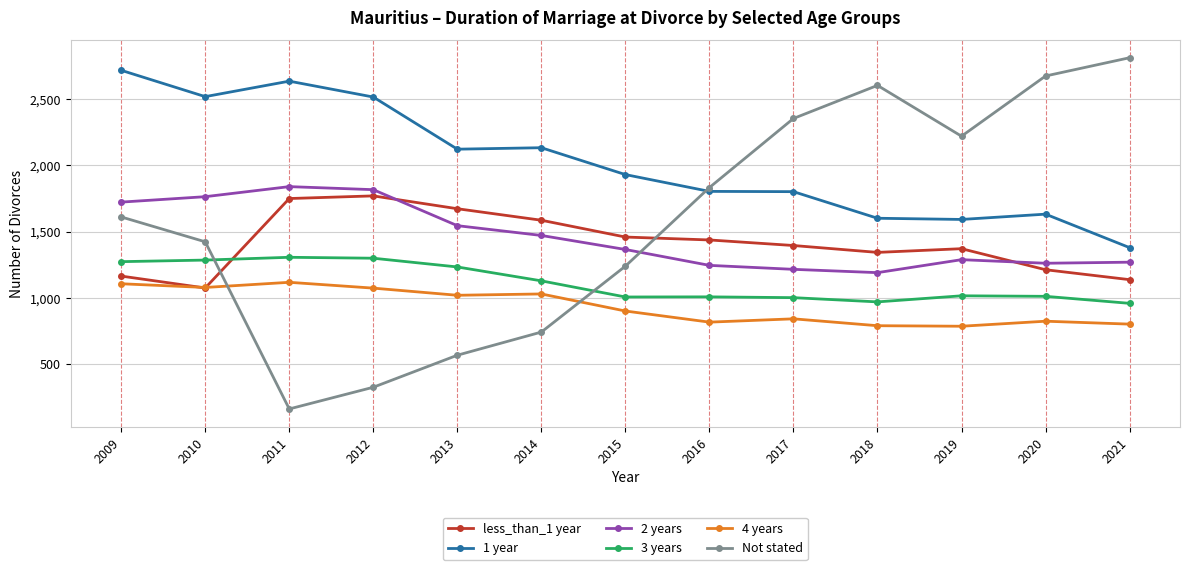

True or false: 1 year and 4 years cross at least once.

False